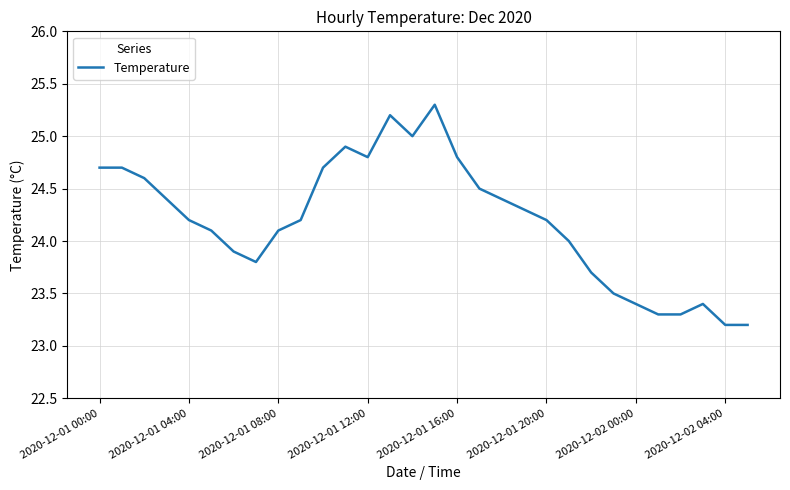

What is the maximum value shown in the chart?

25.3